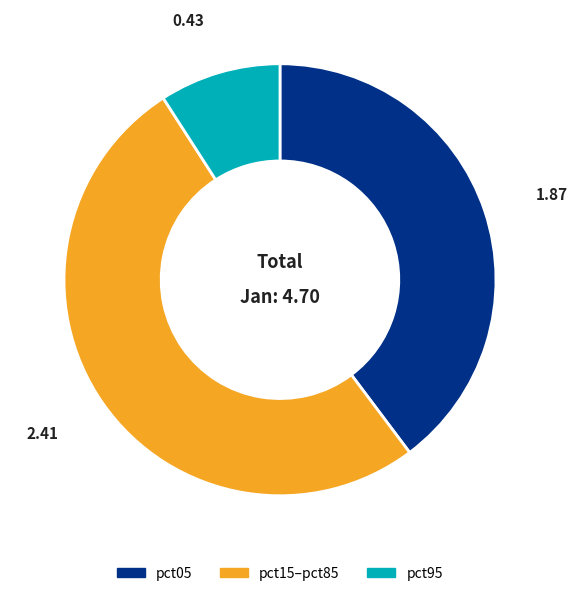

Is there a majority slice in this chart?

Yes